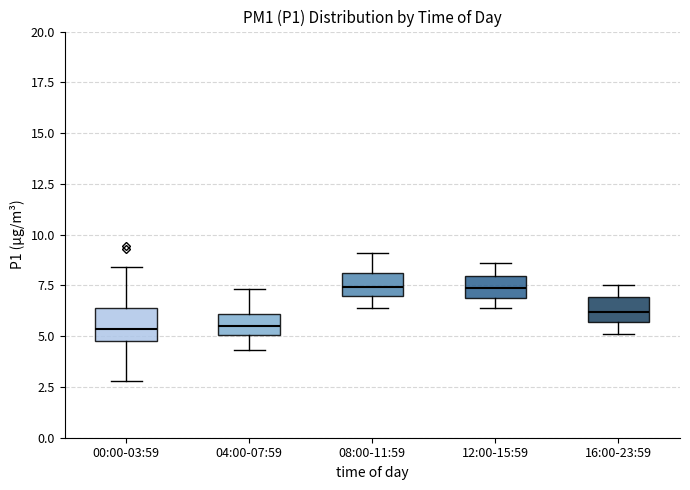

Reading left to right, read every box against the y-axis: the position of its median line, the range the box covers, and the ends of its whiskers. The values are not printed on the chart, so give them approximately, as read against the axis.

00:00-03:59: median 5.5, box 4.5 to 6.5, whiskers 3.0 to 8.5
04:00-07:59: median 5.5, box 5.0 to 6.0, whiskers 4.5 to 7.5
08:00-11:59: median 7.5, box 7.0 to 8.0, whiskers 6.5 to 9.0
12:00-15:59: median 7.5, box 7.0 to 8.0, whiskers 6.5 to 8.5
16:00-23:59: median 6.0, box 5.5 to 7.0, whiskers 5.0 to 7.5